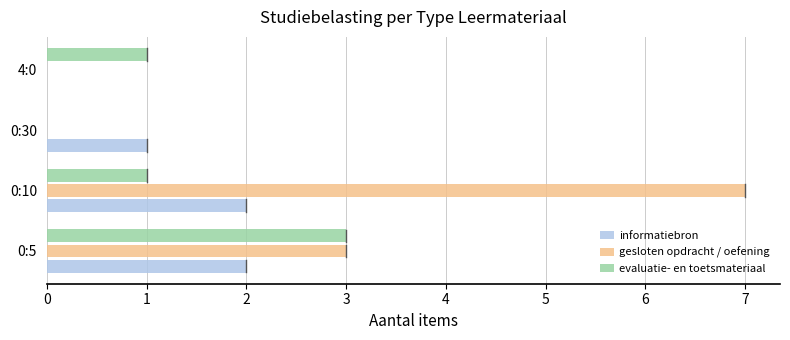

What is the highest value of the gesloten opdracht / oefening series?

7